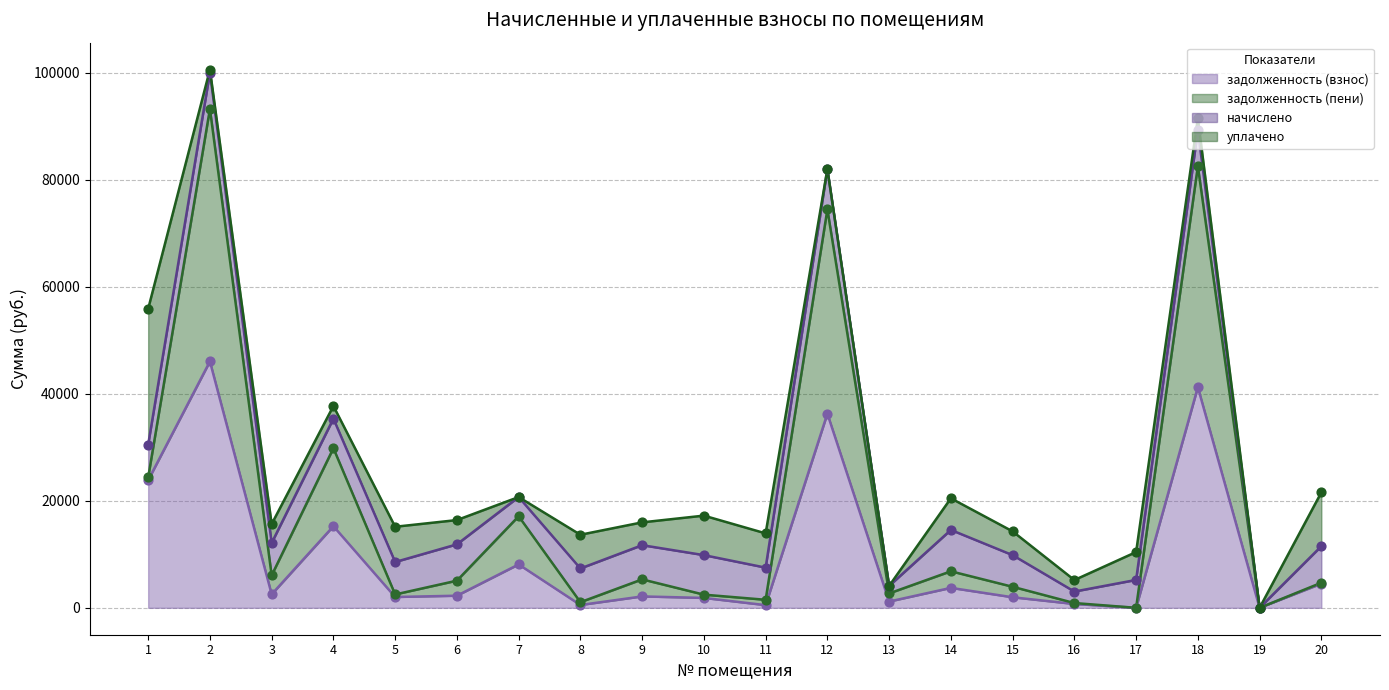

At how many categories does at least one series exceed 90222?

1